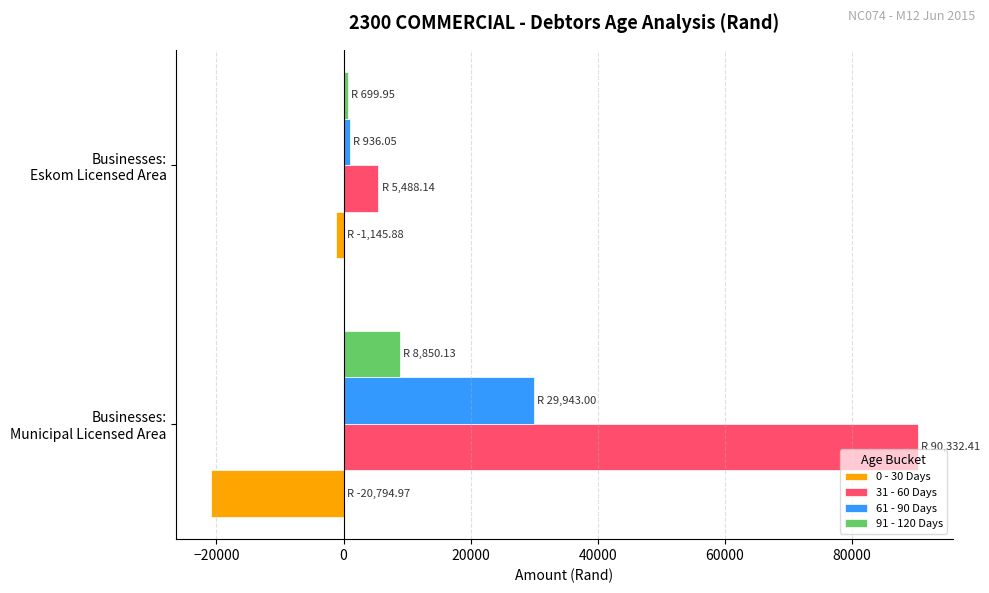

At which category does the chart reach its peak across all series?

Businesses:
Municipal Licensed Area